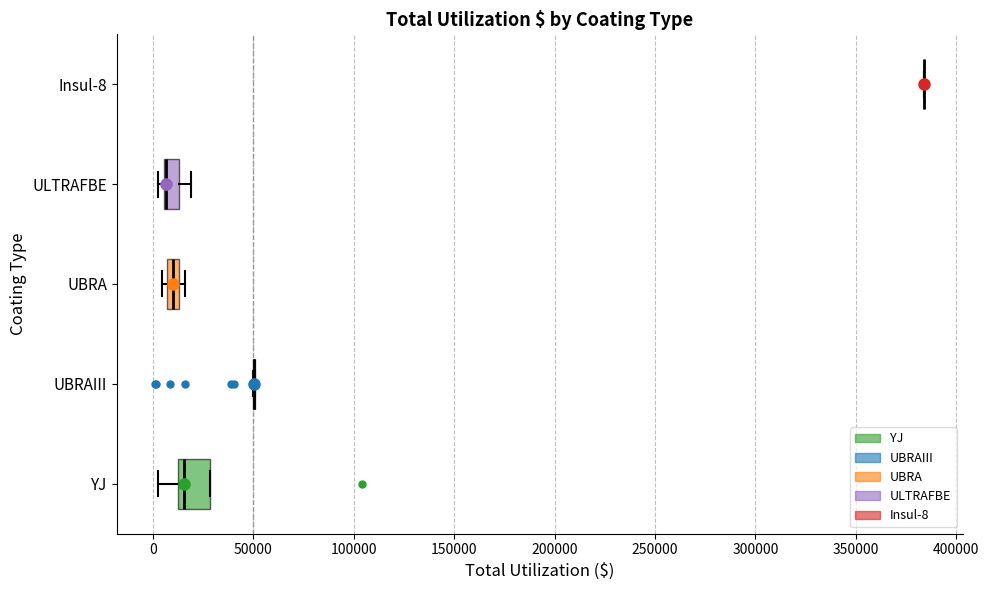

Which box is the widest, from its left edge to its right edge?

YJ